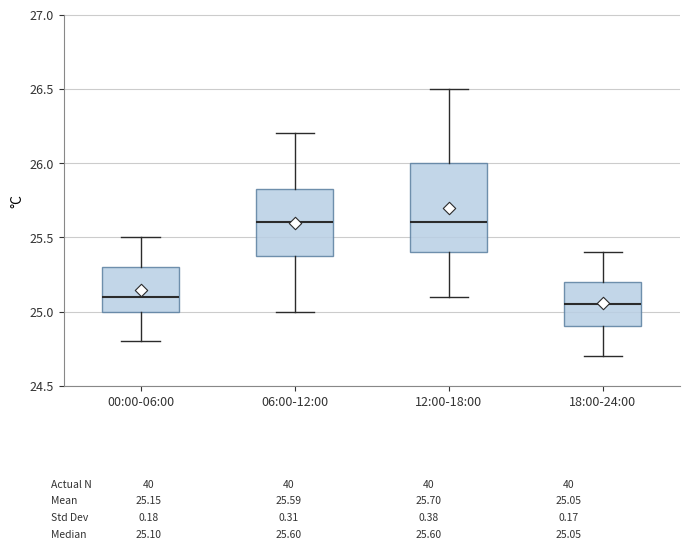

Where is the upper edge of the box for 12:00-18:00 on the y-axis? The values are not printed on the chart, so give them approximately, as read against the axis.

26.00